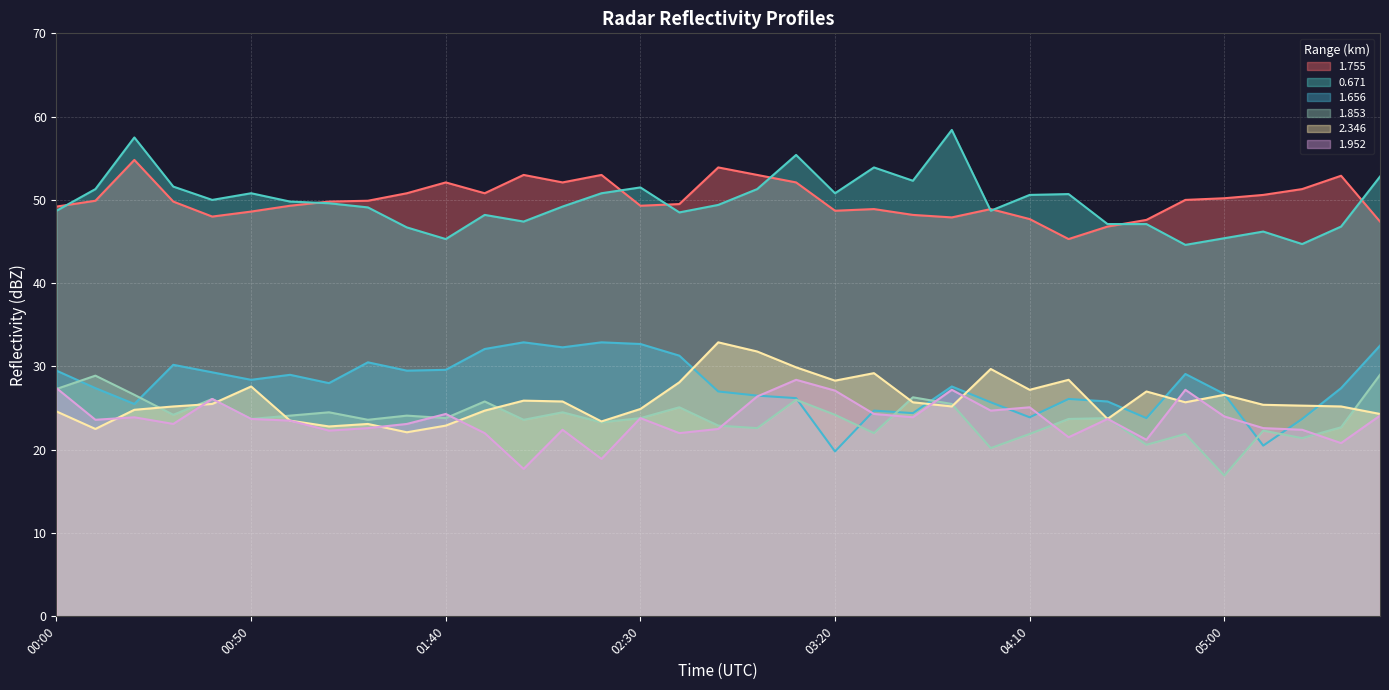

At which label does 2.346 first exceed 25?

00:30